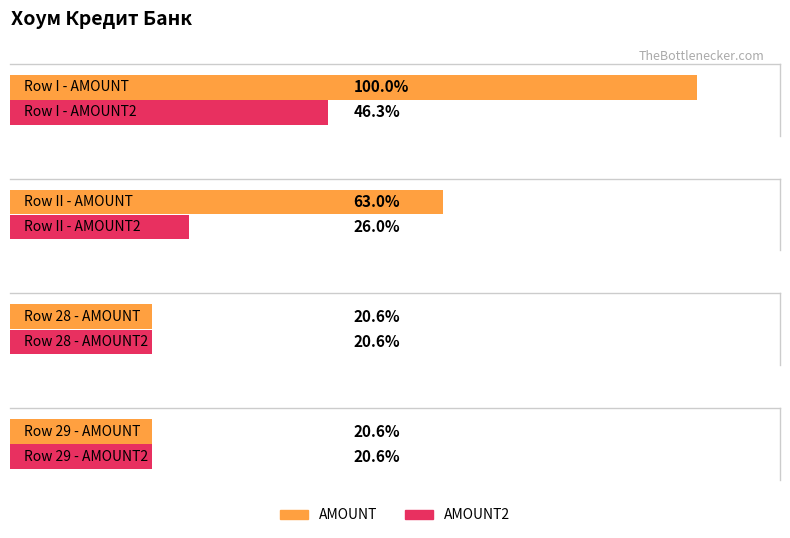

What is the approximate value of AMOUNT2 at II?

6561773